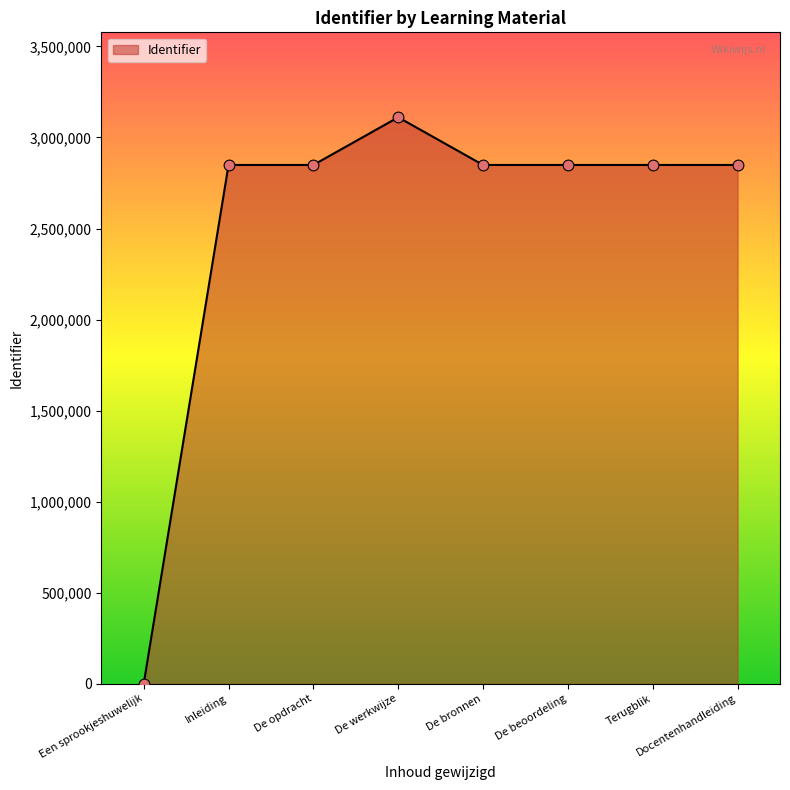

Approximately how many times larger is the value at Inleiding compared to Terugblik?

1.0